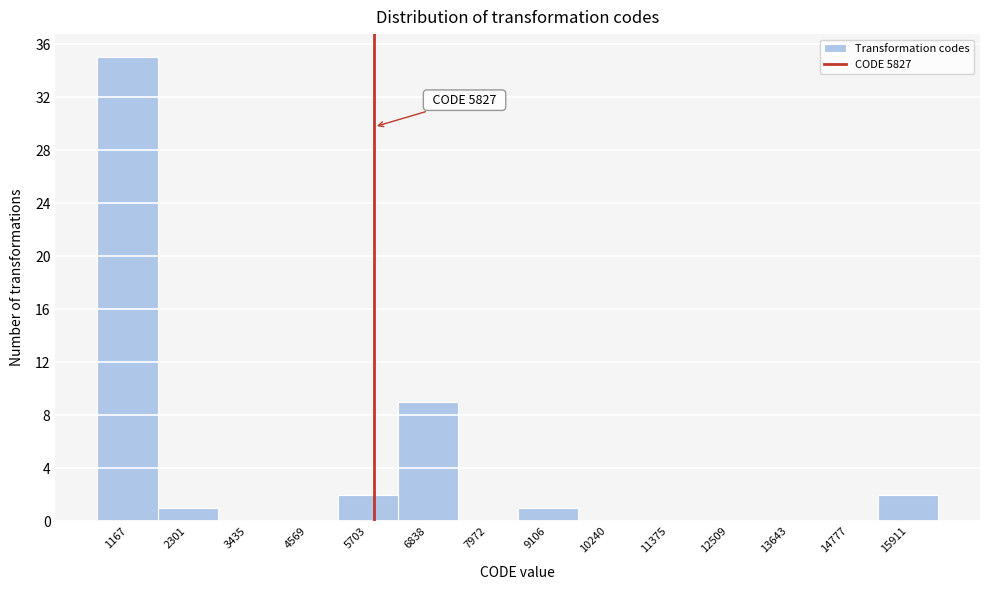

Over which range of the x-axis is the bar tallest?

600 to 1800